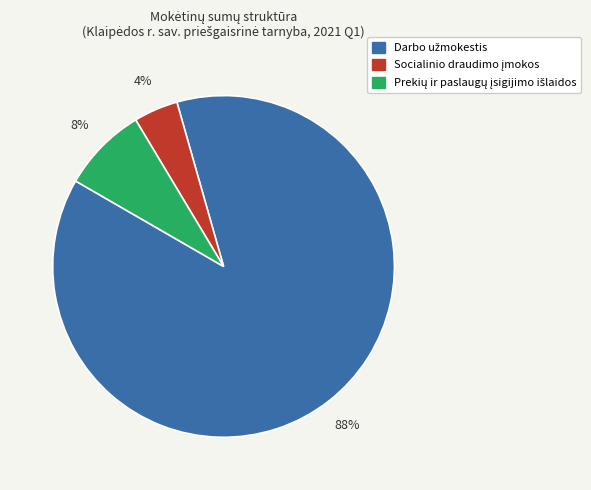

Does any single category account for the majority?

Yes